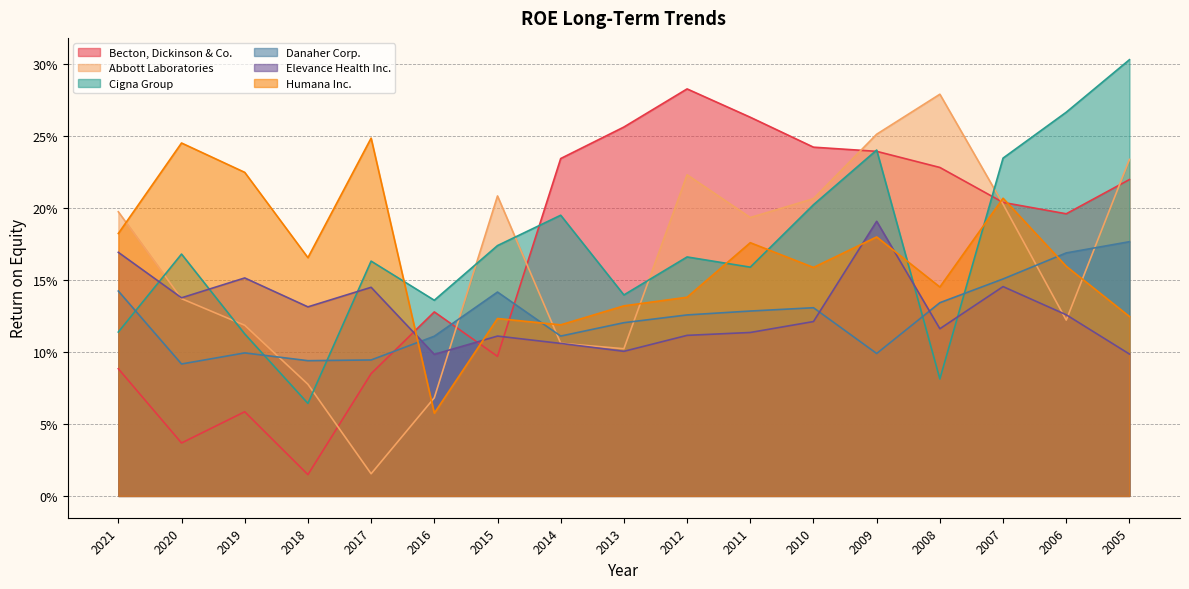

Reading right to left, what are all the values shown in this chart?

Becton, Dickinson & Co.: 2005=0.2	2006=0.2	2007=0.2	2008=0.2	2009=0.2	2010=0.2	2011=0.3	2012=0.3	2013=0.3	2014=0.2	2015=0.1	2016=0.1	2017=0.1	2018=0.0	2019=0.1	2020=0.0	2021=0.1
Abbott Laboratories: 2005=0.2	2006=0.1	2007=0.2	2008=0.3	2009=0.3	2010=0.2	2011=0.2	2012=0.2	2013=0.1	2014=0.1	2015=0.2	2016=0.1	2017=0.0	2018=0.1	2019=0.1	2020=0.1	2021=0.2
Cigna Group: 2005=0.3	2006=0.3	2007=0.2	2008=0.1	2009=0.2	2010=0.2	2011=0.2	2012=0.2	2013=0.1	2014=0.2	2015=0.2	2016=0.1	2017=0.2	2018=0.1	2019=0.1	2020=0.2	2021=0.1
Danaher Corp.: 2005=0.2	2006=0.2	2007=0.2	2008=0.1	2009=0.1	2010=0.1	2011=0.1	2012=0.1	2013=0.1	2014=0.1	2015=0.1	2016=0.1	2017=0.1	2018=0.1	2019=0.1	2020=0.1	2021=0.1
Elevance Health Inc.: 2005=0.1	2006=0.1	2007=0.1	2008=0.1	2009=0.2	2010=0.1	2011=0.1	2012=0.1	2013=0.1	2014=0.1	2015=0.1	2016=0.1	2017=0.1	2018=0.1	2019=0.2	2020=0.1	2021=0.2
Humana Inc.: 2005=0.1	2006=0.2	2007=0.2	2008=0.1	2009=0.2	2010=0.2	2011=0.2	2012=0.1	2013=0.1	2014=0.1	2015=0.1	2016=0.1	2017=0.2	2018=0.2	2019=0.2	2020=0.2	2021=0.2